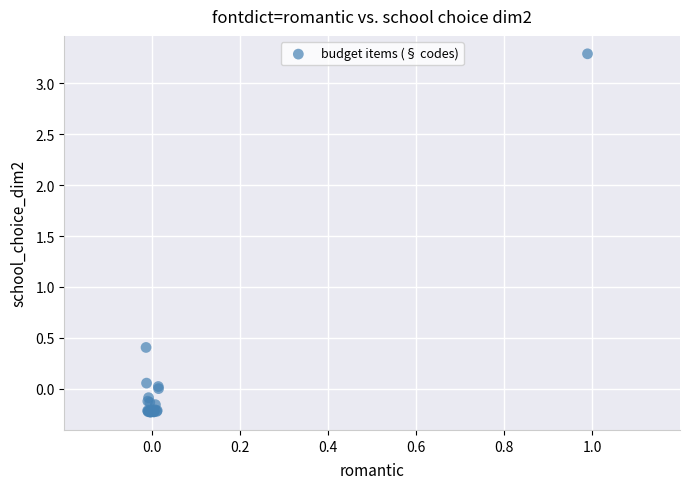

What Y value in the scatter plot is closest to 1?

0.4